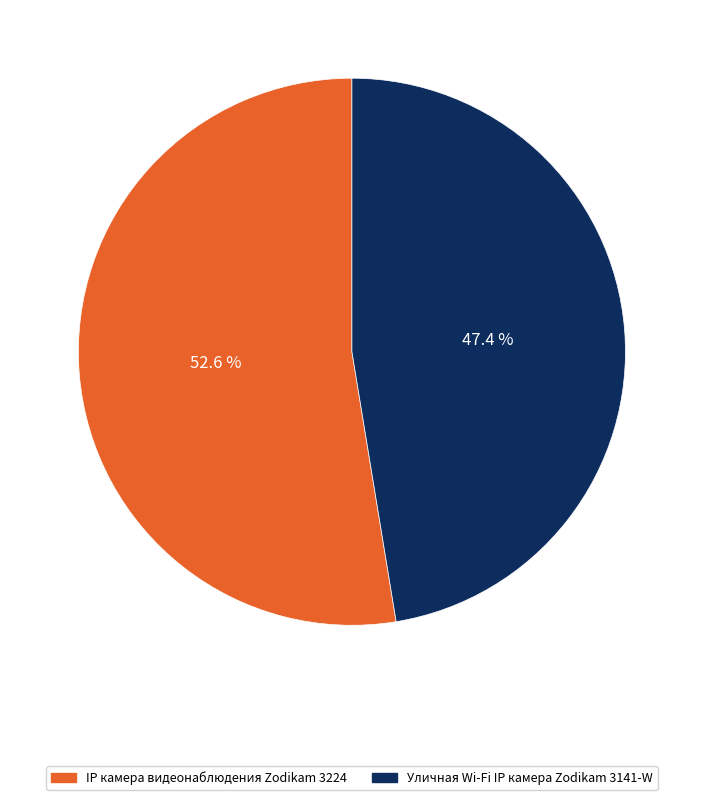

Which slice is the largest?

IP камера видеонаблюдения Zodikam 3224